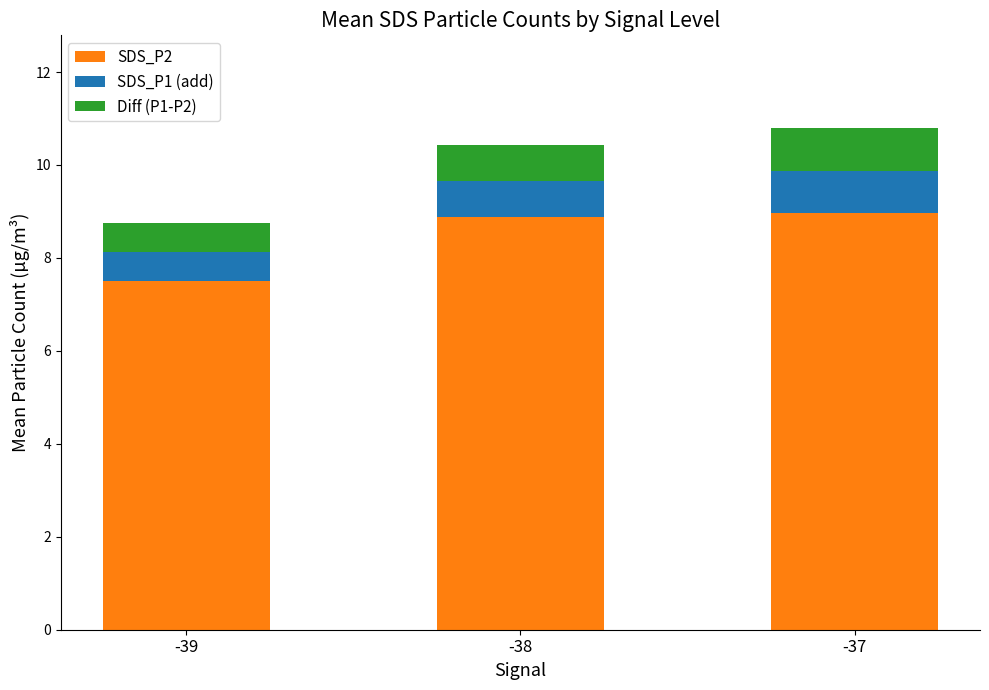

What is the lowest value of the SDS_P2 series?

7.5